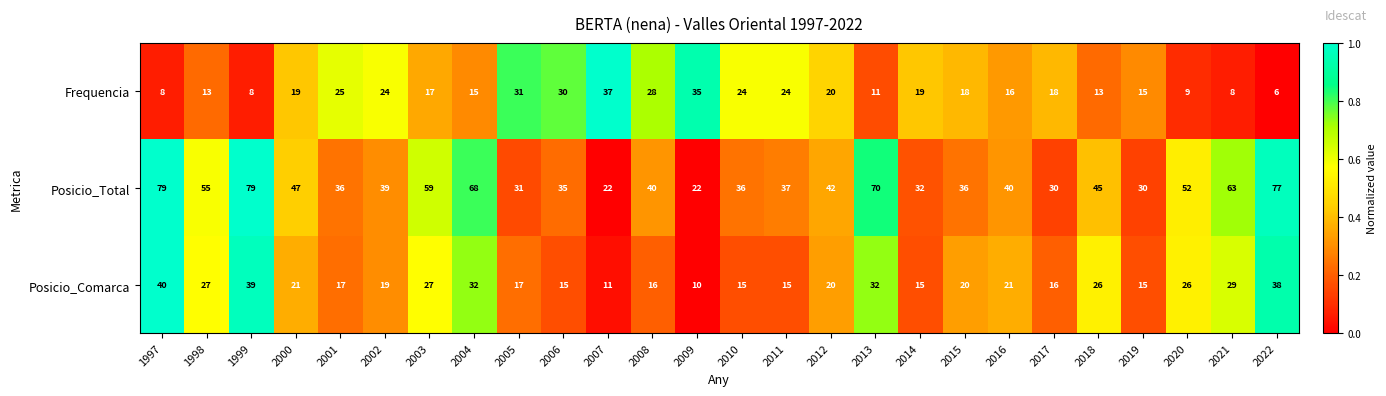

The Posicio_Total series shows 30 at 2018. True or false?

False